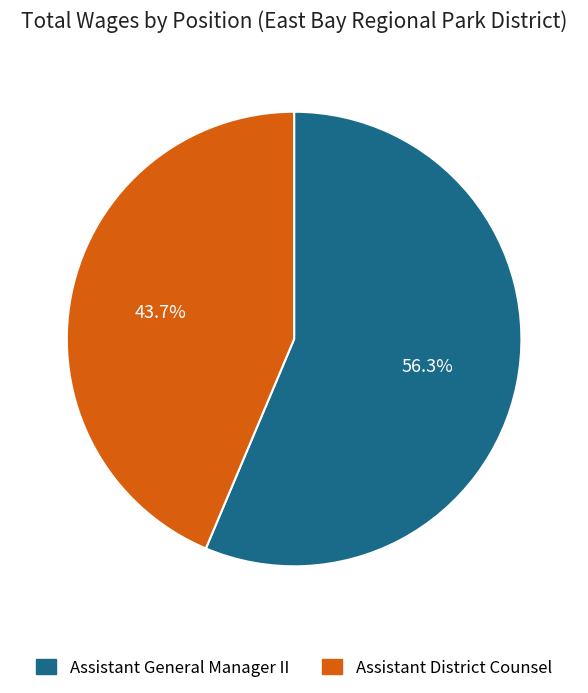

The Assistant District Counsel slice represents 44% of the pie. True or false?

True